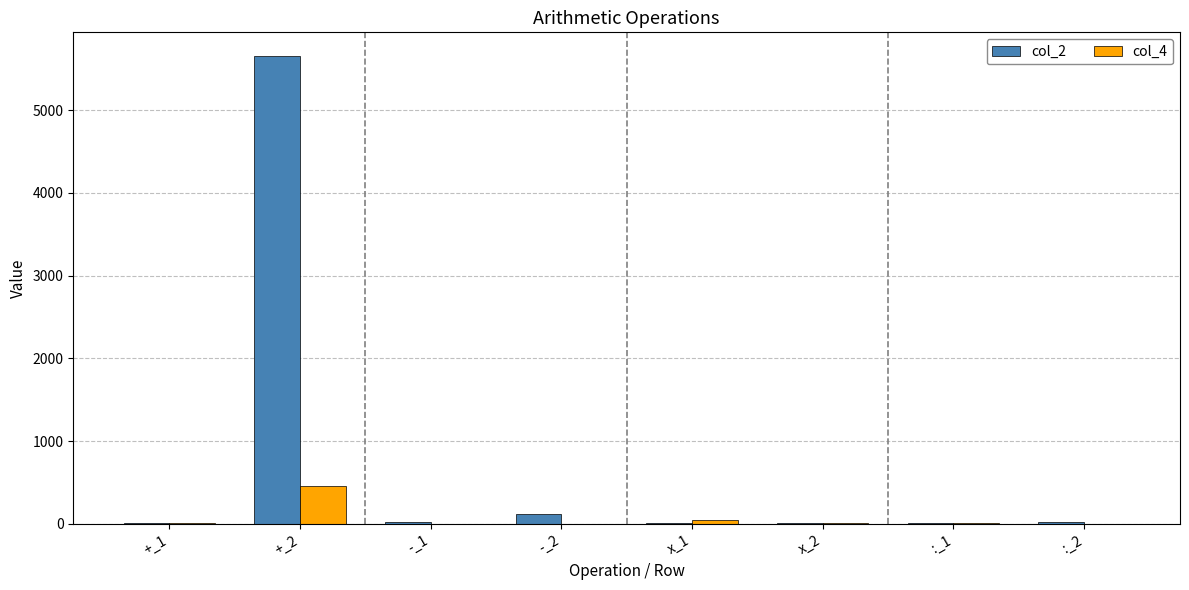

True or false: col_4 has a value of 13 at x_2.

True